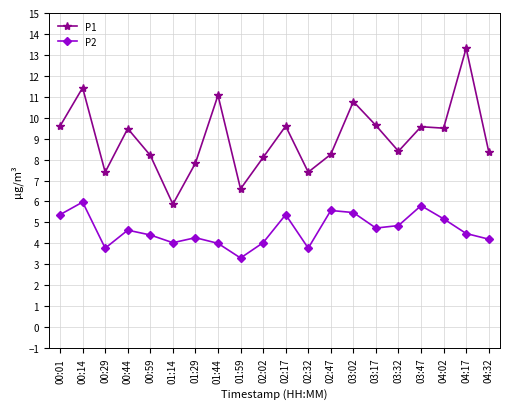

What are all the series names shown in the legend?

P1, P2